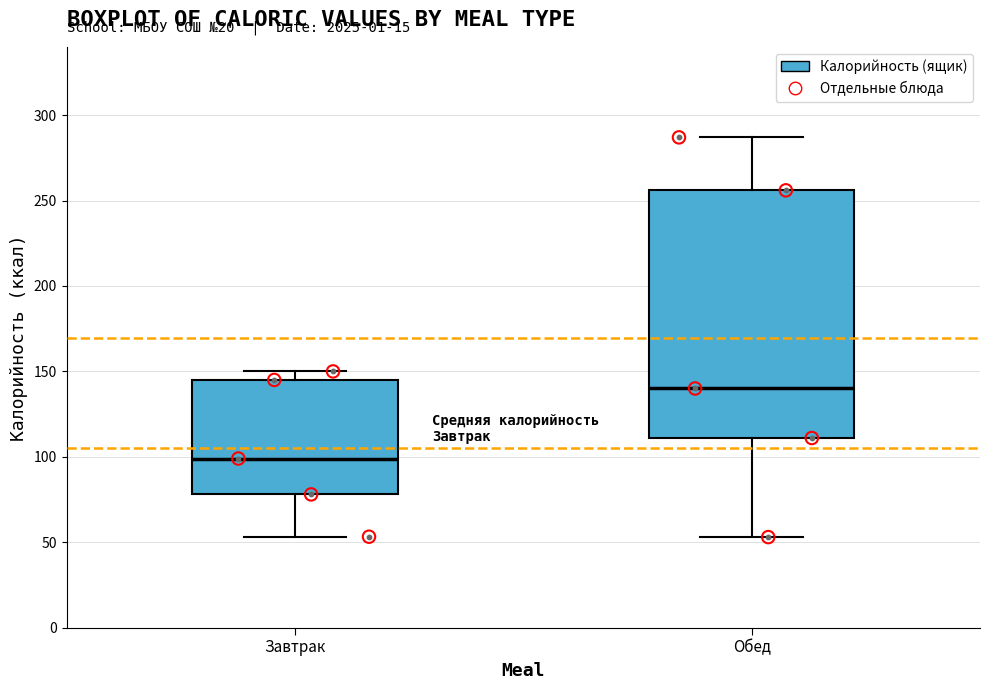

Where does the median line of the box for Завтрак sit on the y-axis? The values are not printed on the chart, so give them approximately, as read against the axis.

100